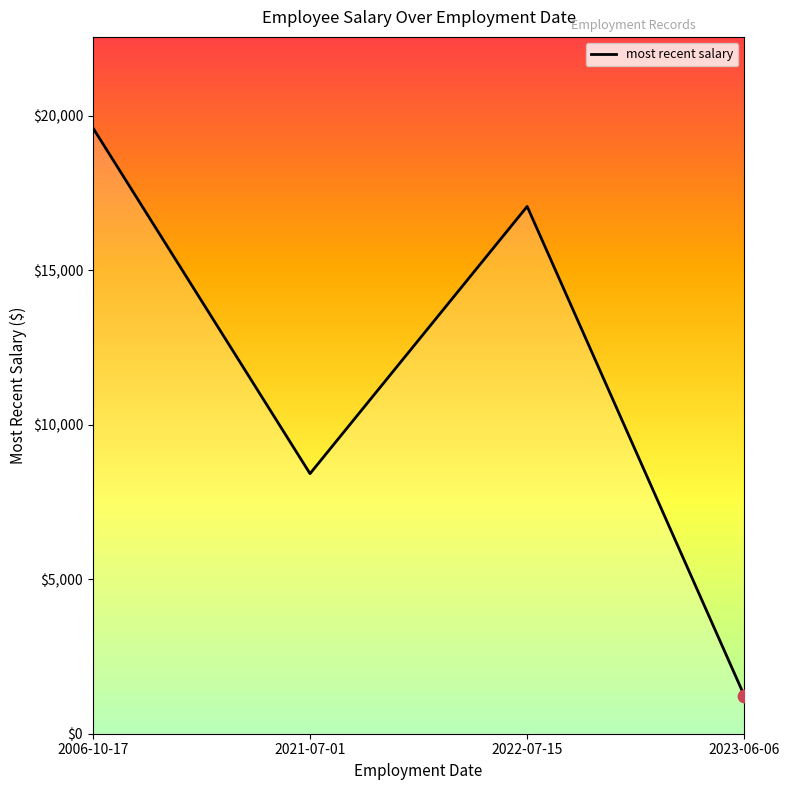

Approximately how many times larger is the value at 2006-10-17 compared to 2023-06-06?

15.9